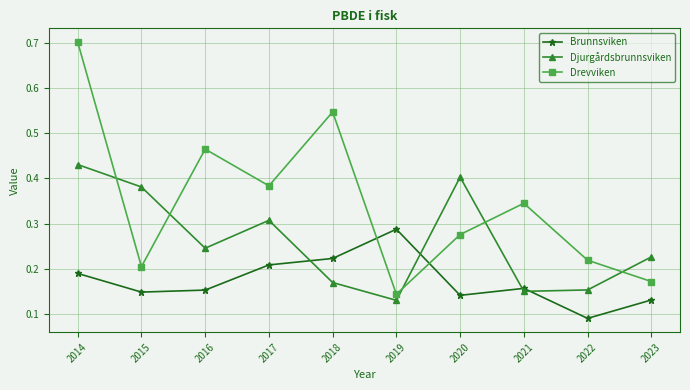

The Djurgårdsbrunnsviken series shows 0.2 at 2023. True or false?

True